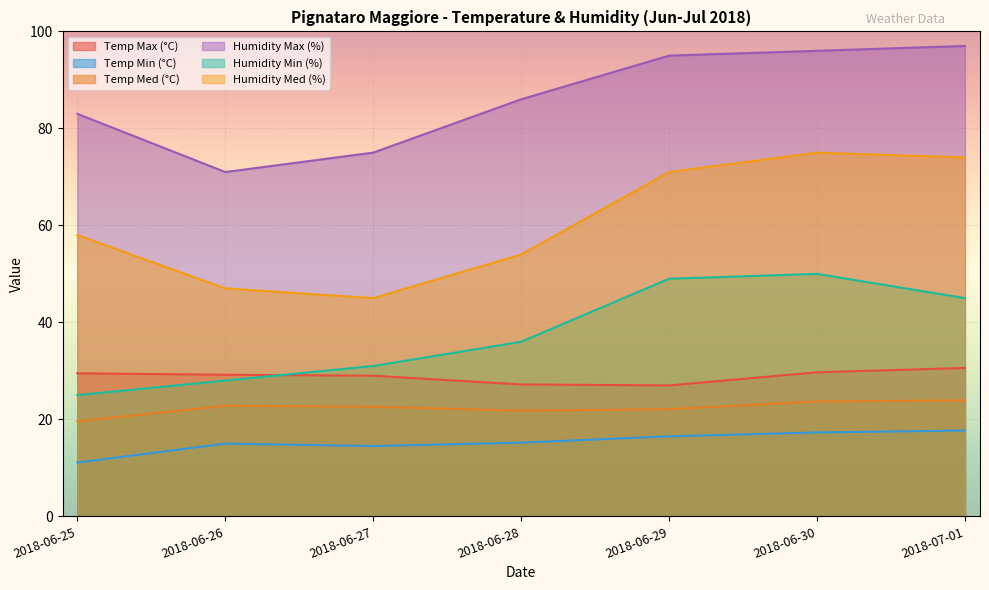

What is the smallest value displayed?

11.1